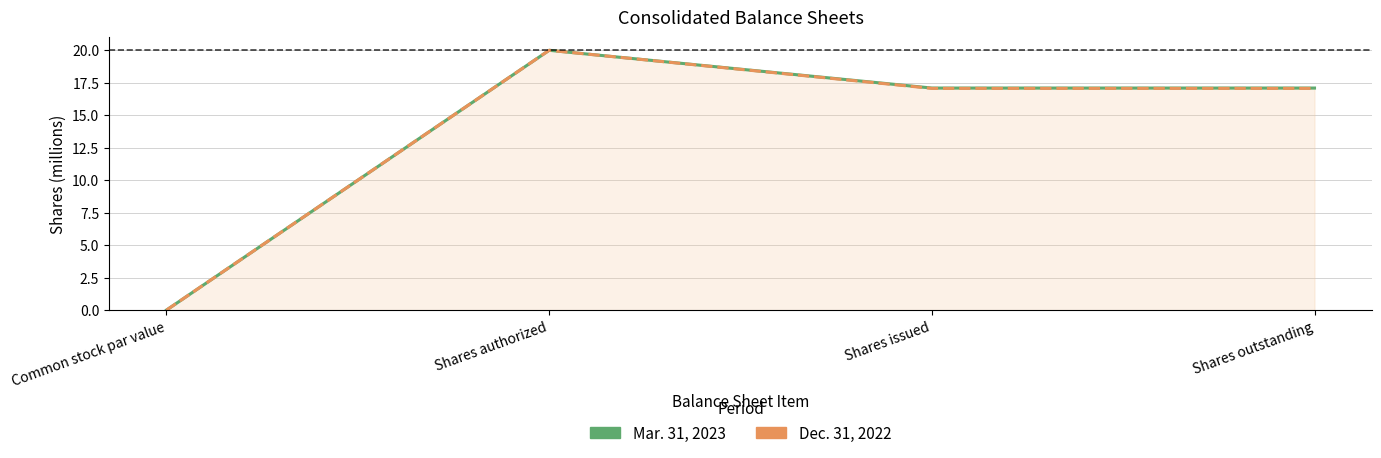

What is the label of the 3rd point from the left?

Shares issued